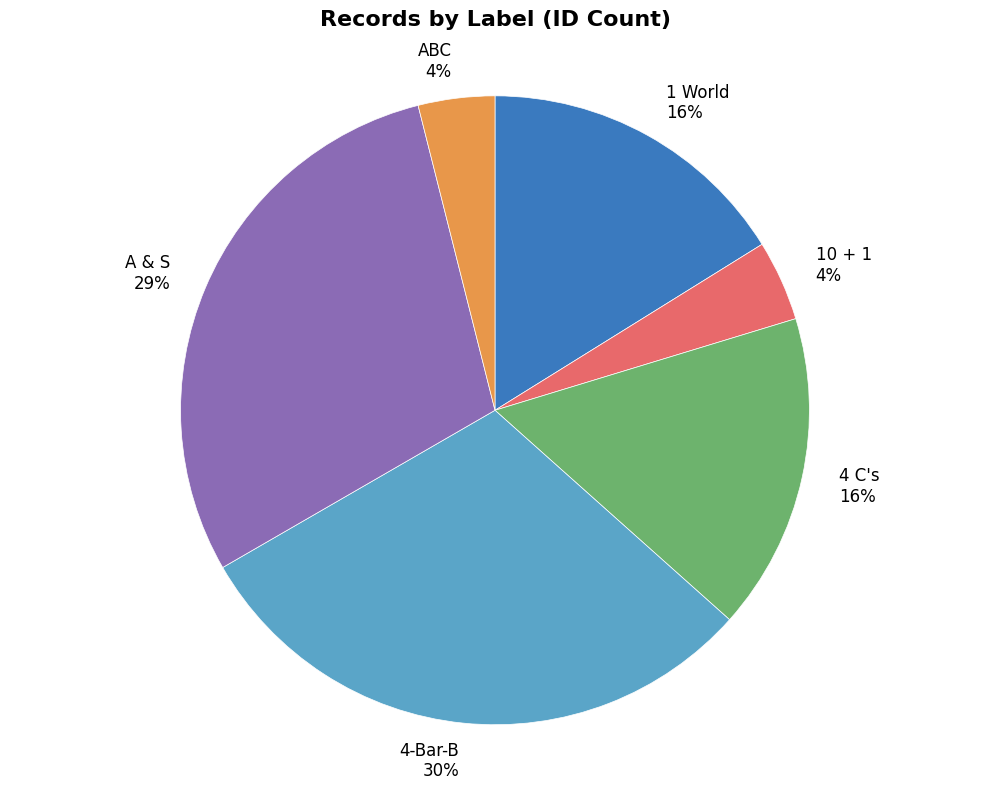

Is it true that 10 + 1 is 4% of the pie?

True